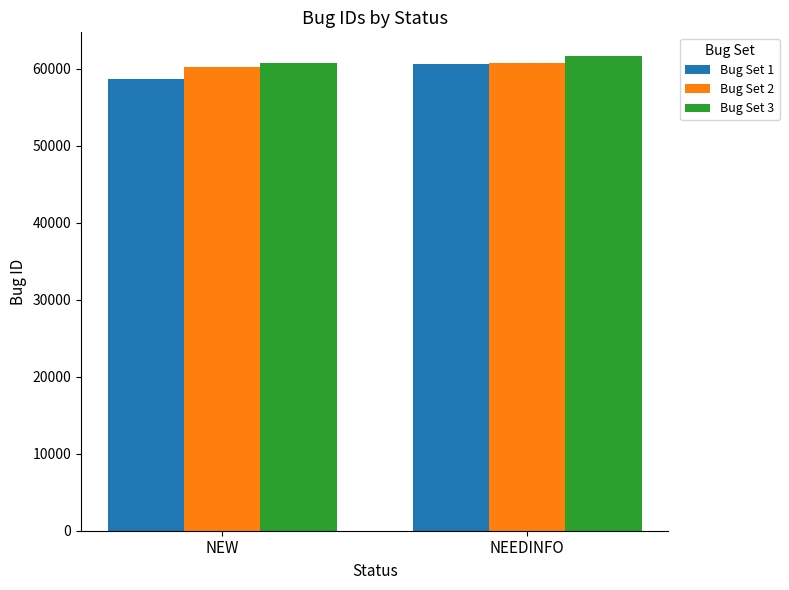

At which category is the sum across all series the highest?

NEEDINFO